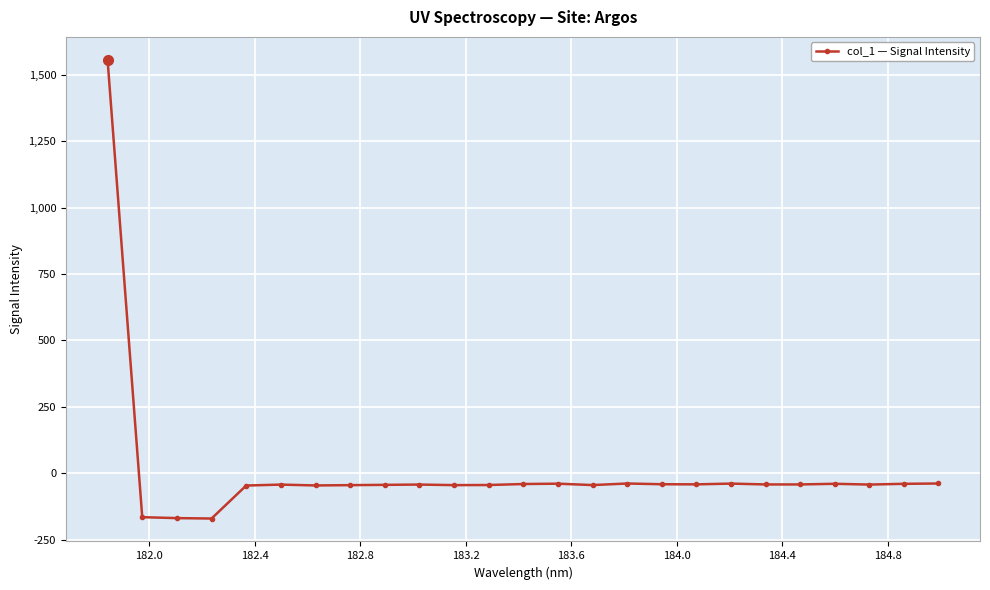

What is the value of the 23rd point from the left?

-42.7